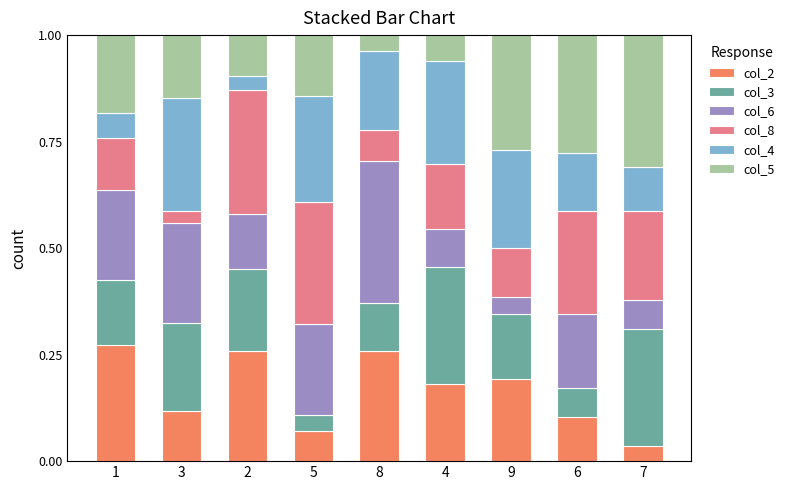

Does the chart contain any negative values?

No